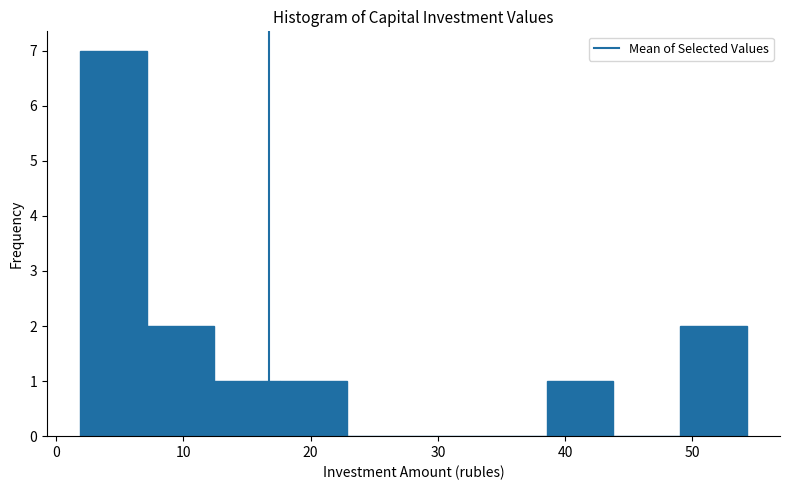

Which range on the x-axis has the tallest bar?

2 to 7